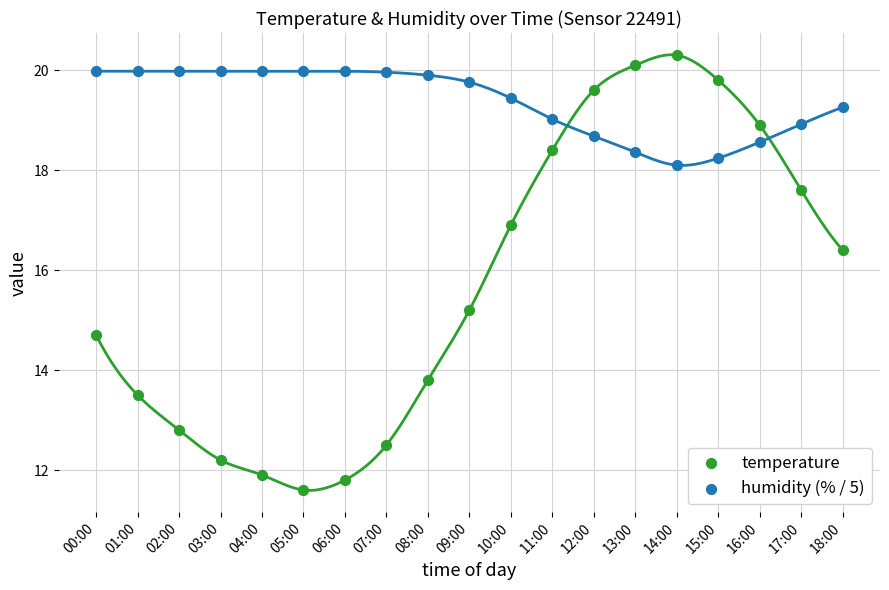

What are all the series names shown in the legend?

temperature, humidity (% / 5)